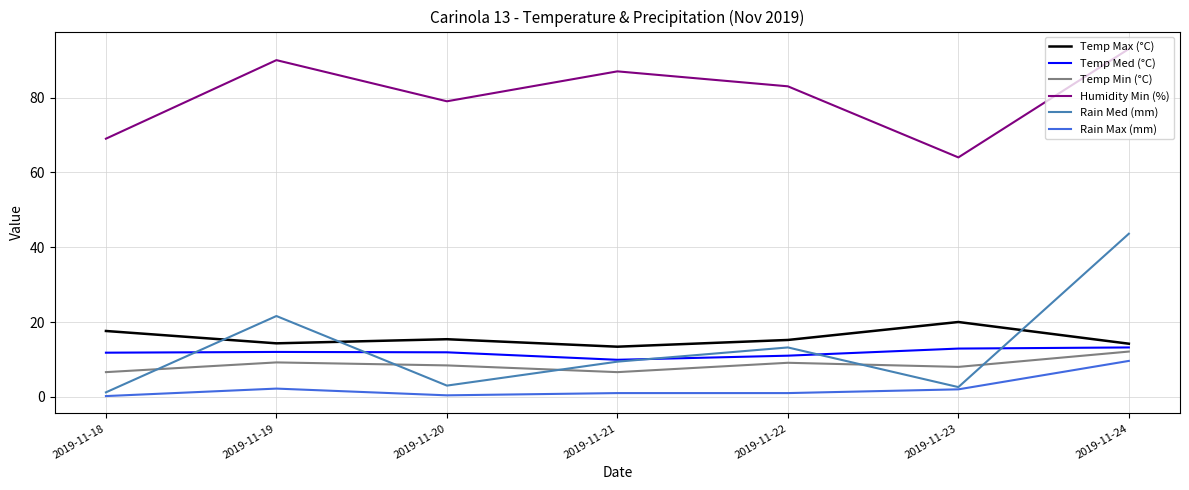

At how many categories does at least one series exceed 44?

7